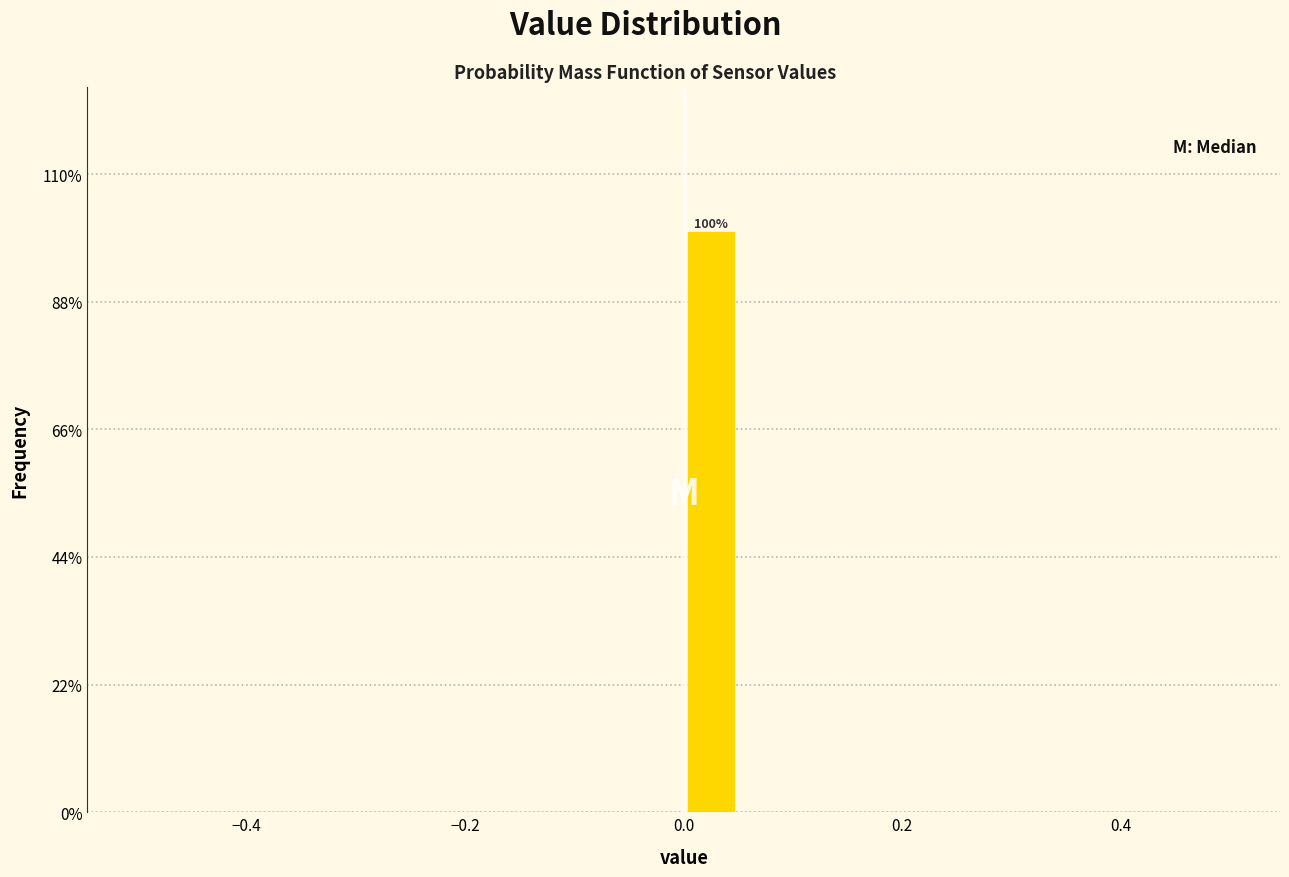

Around what value on the x-axis is the tallest bar? Give the approximate position of its centre, as read against the axis.

0.02